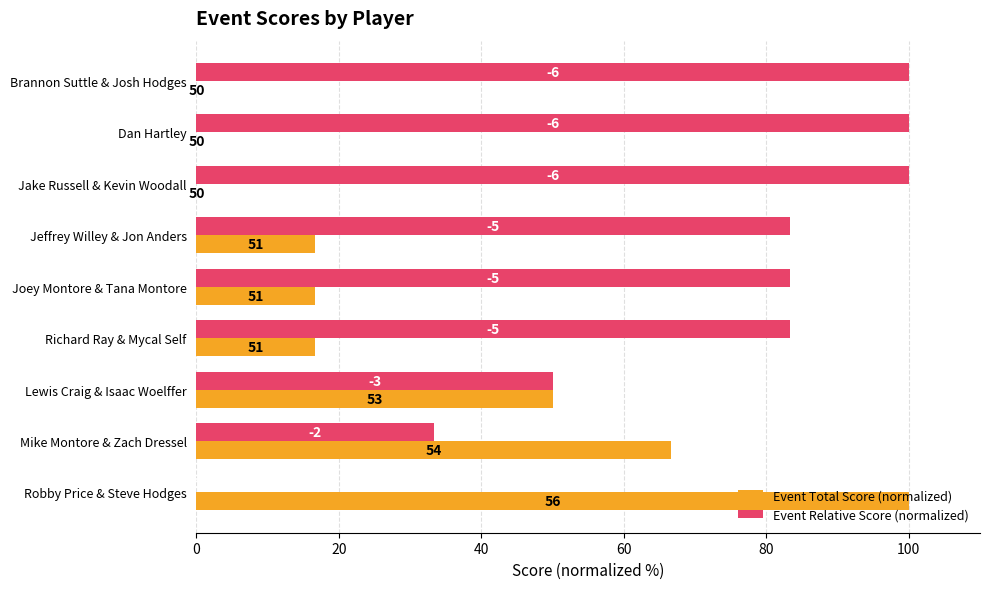

Reading left to right, extract all data points from this chart.

Event Total Score (normalized): 0.0	0.0	0.0	16.7	16.7	16.7	50.0	66.7	100.0
Event Relative Score (normalized): 100.0	100.0	100.0	83.3	83.3	83.3	50.0	33.3	0.0